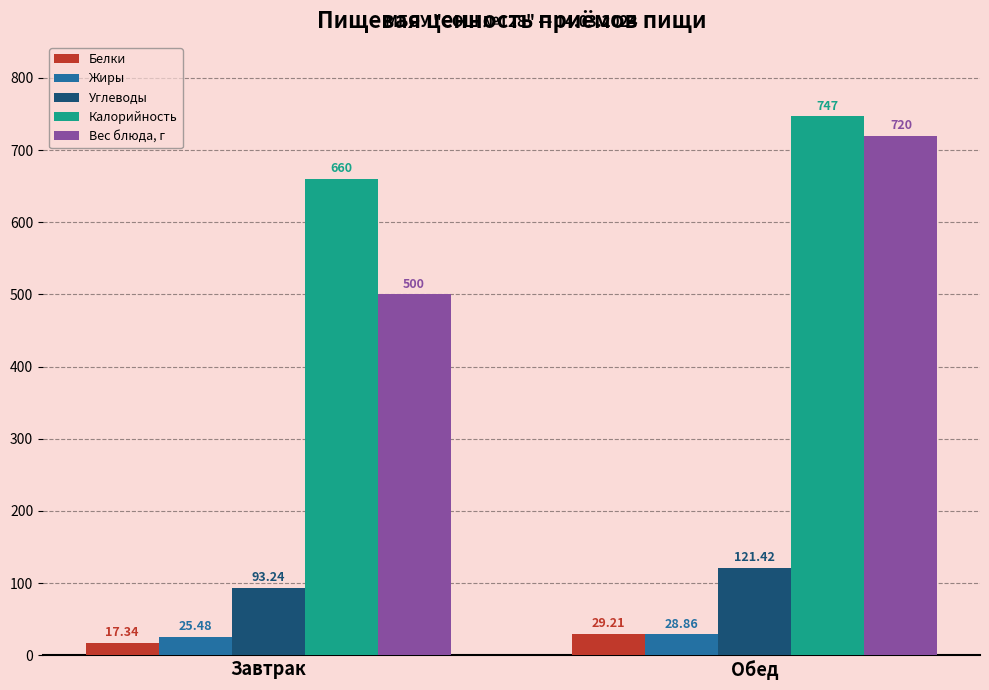

Are the bars grouped side by side (vs. stacked)?

Yes